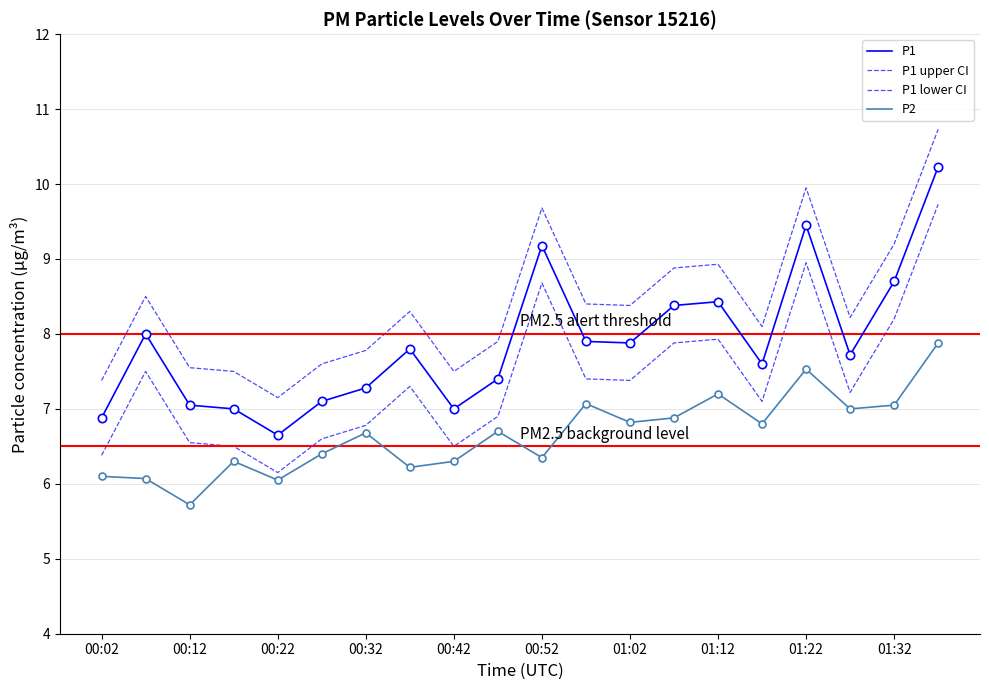

Does the chart have visible grid lines?

Yes